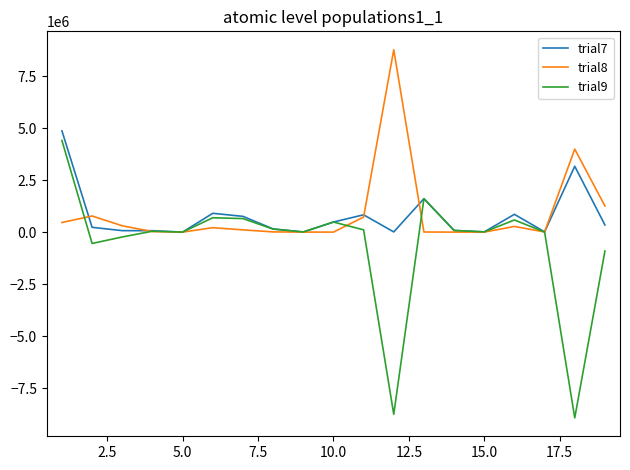

Which series has the widest spread of values?

trial9